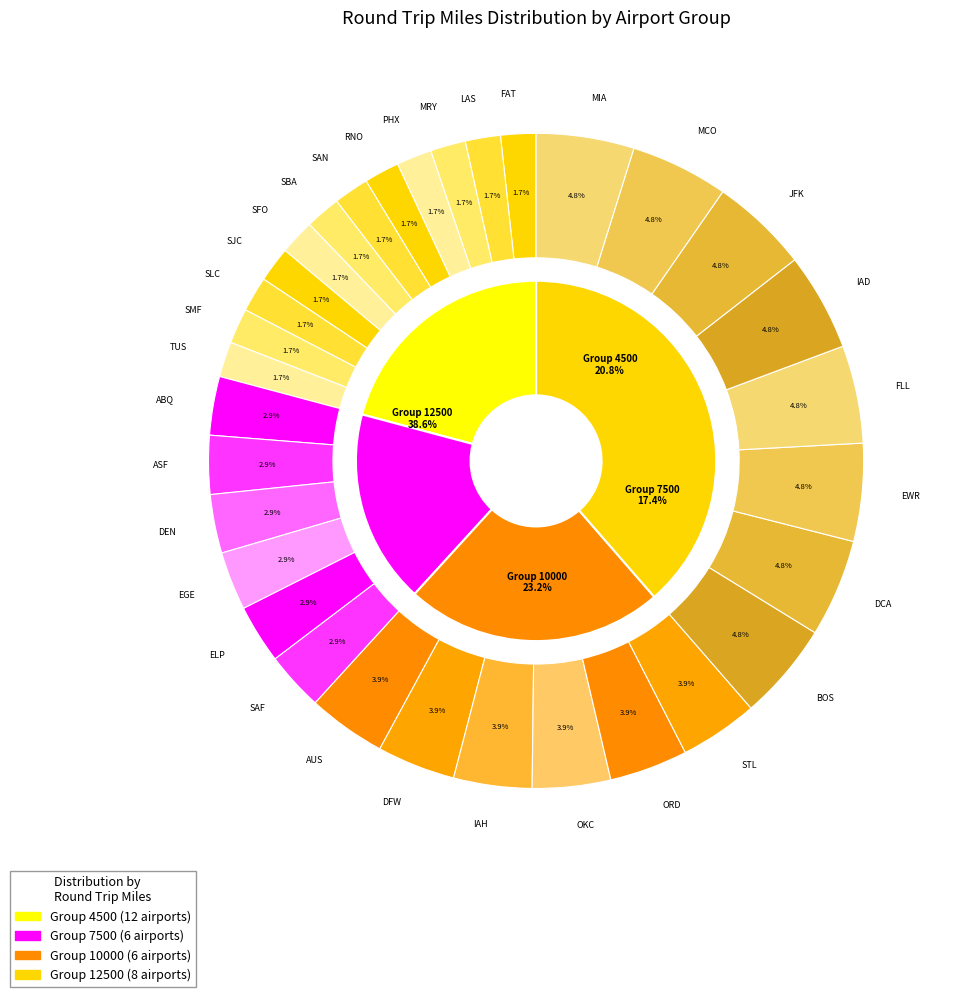

Combined, do DEN and DFW account for over 50%?

No